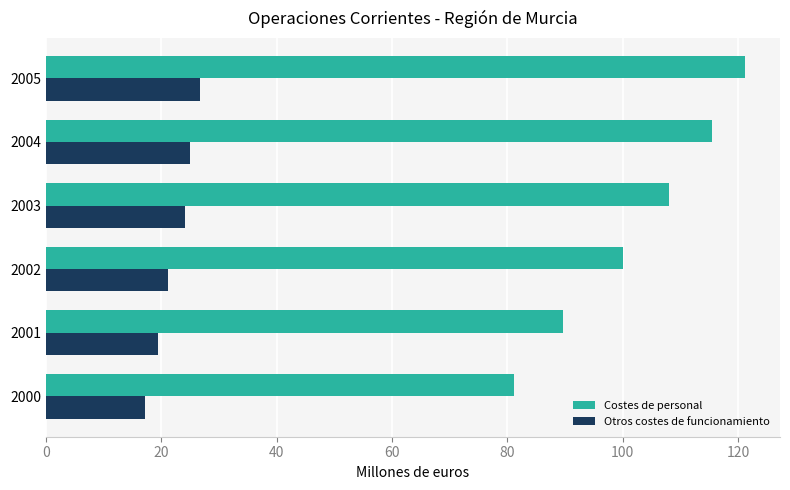

Read the Otros costes de funcionamiento value at 2005.

26.8